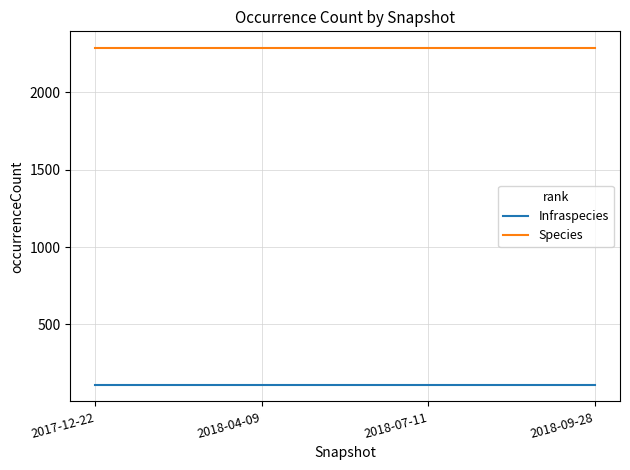

At how many categories does at least one series exceed 875?

4